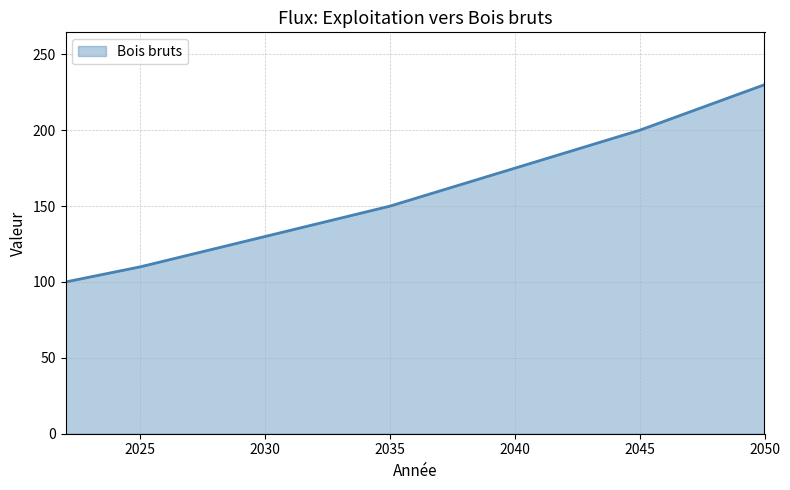

What is the greatest value displayed?

230